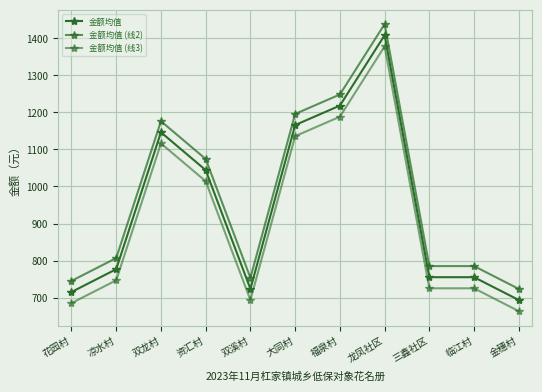

How many series are shown in this chart?

3